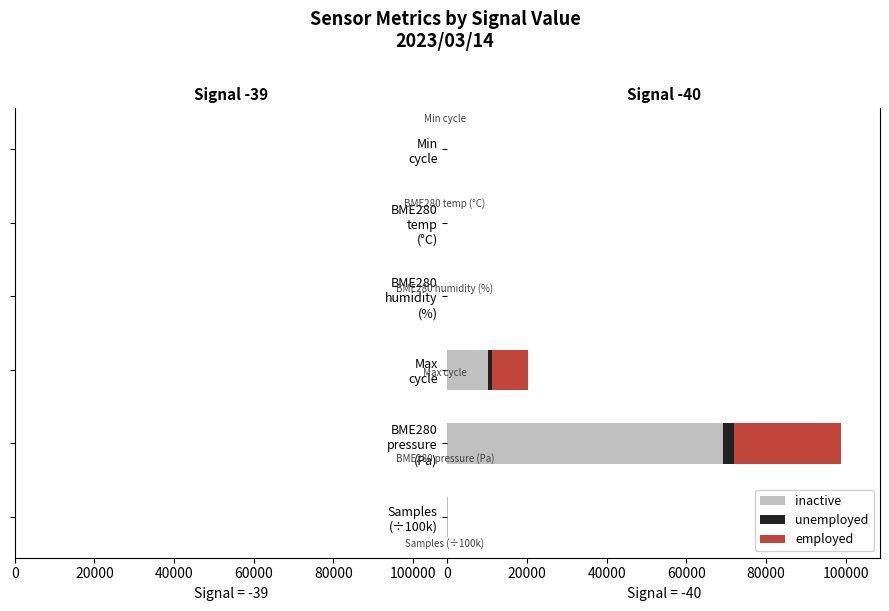

Which has a higher value, BME280 temp (°C) or Min cycle?

Min cycle